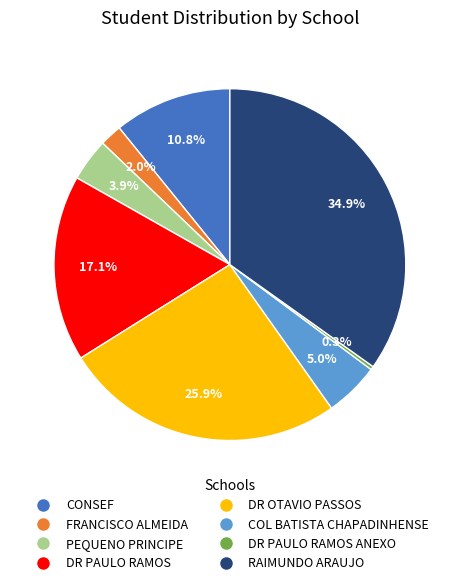

Is there a majority slice in this chart?

No